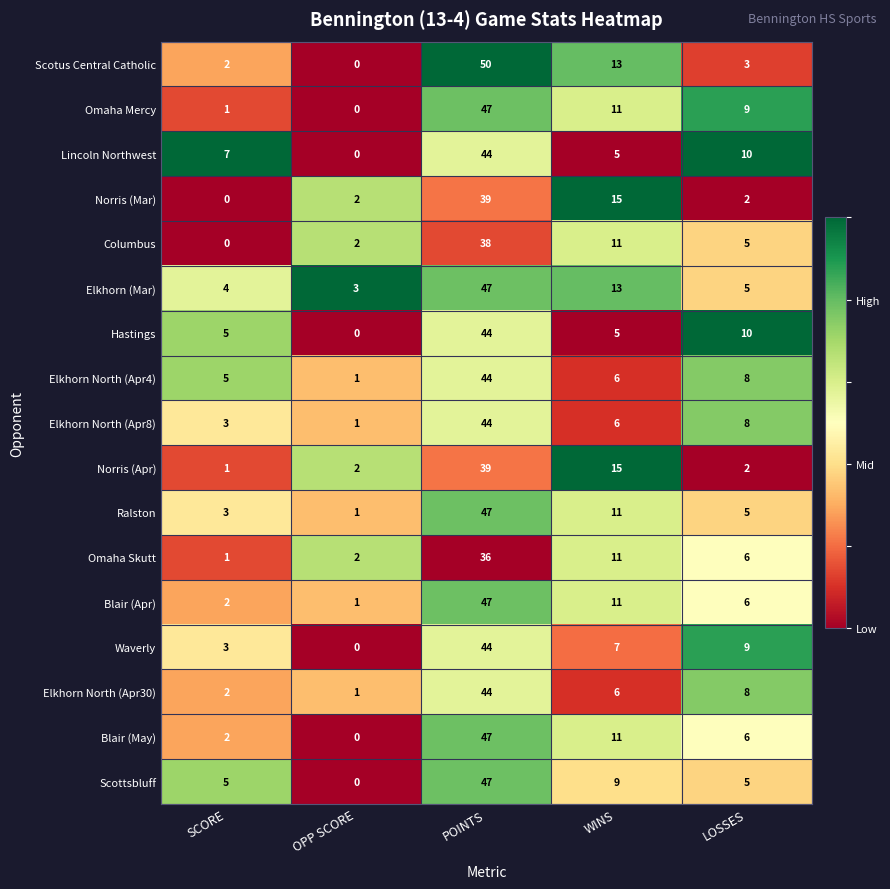

The value of Norris (Mar) at SCORE is 0. True or false?

True